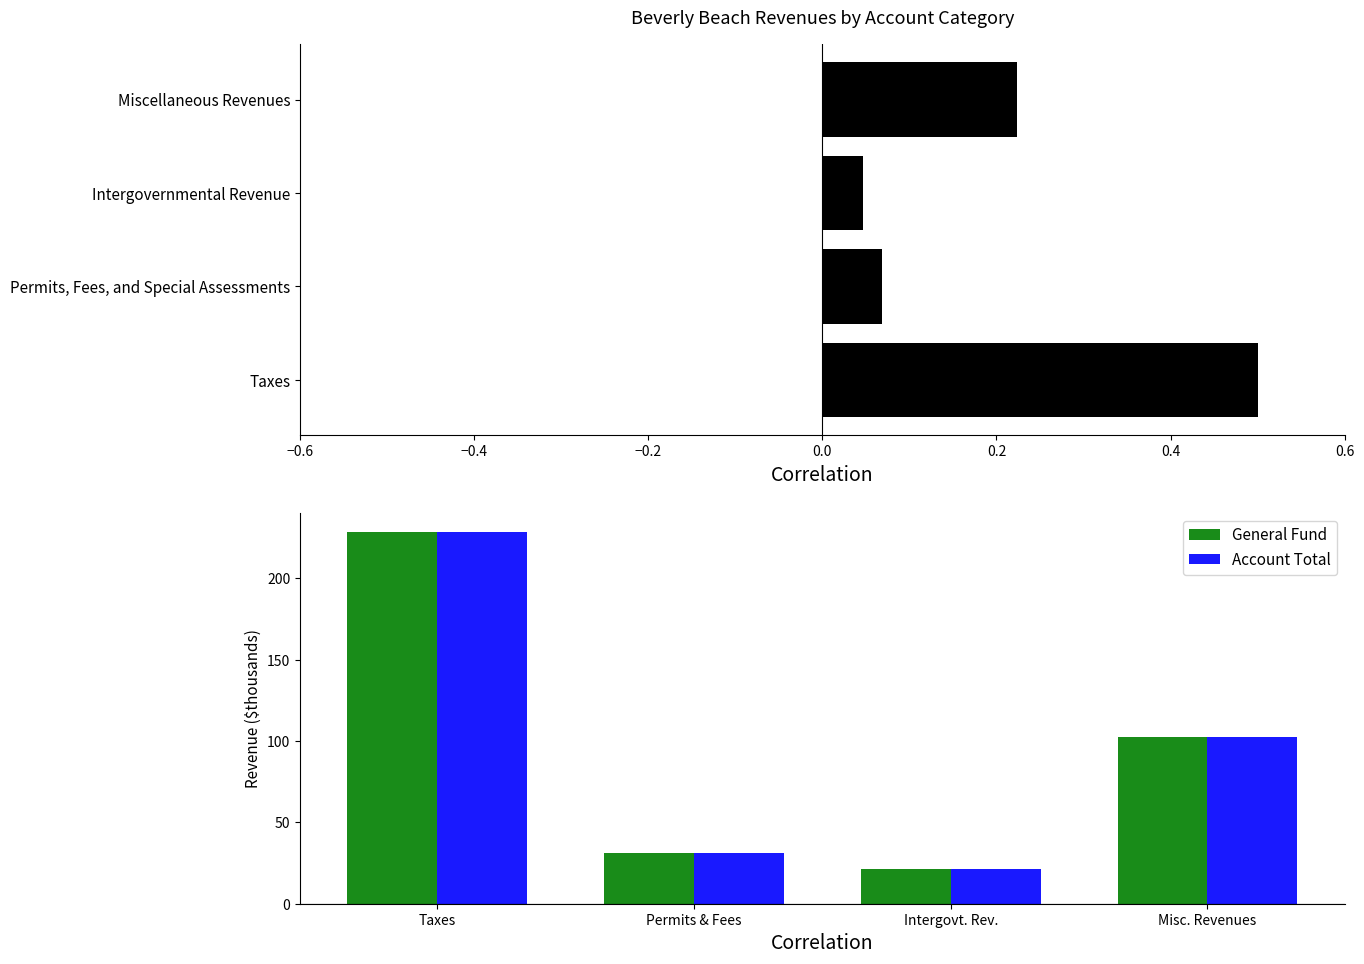

List the series in order of their peak value, lowest first.

Per Capita Revenue (normalized), General Fund, Account Total